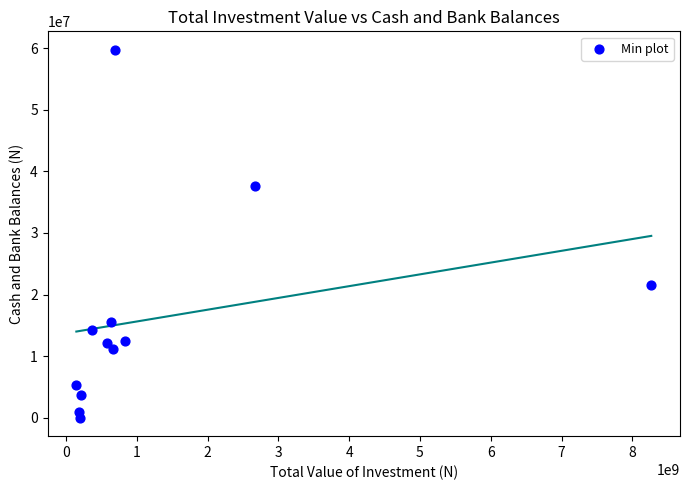

What Y value in the scatter plot is closest to 29877885?

37561472.5